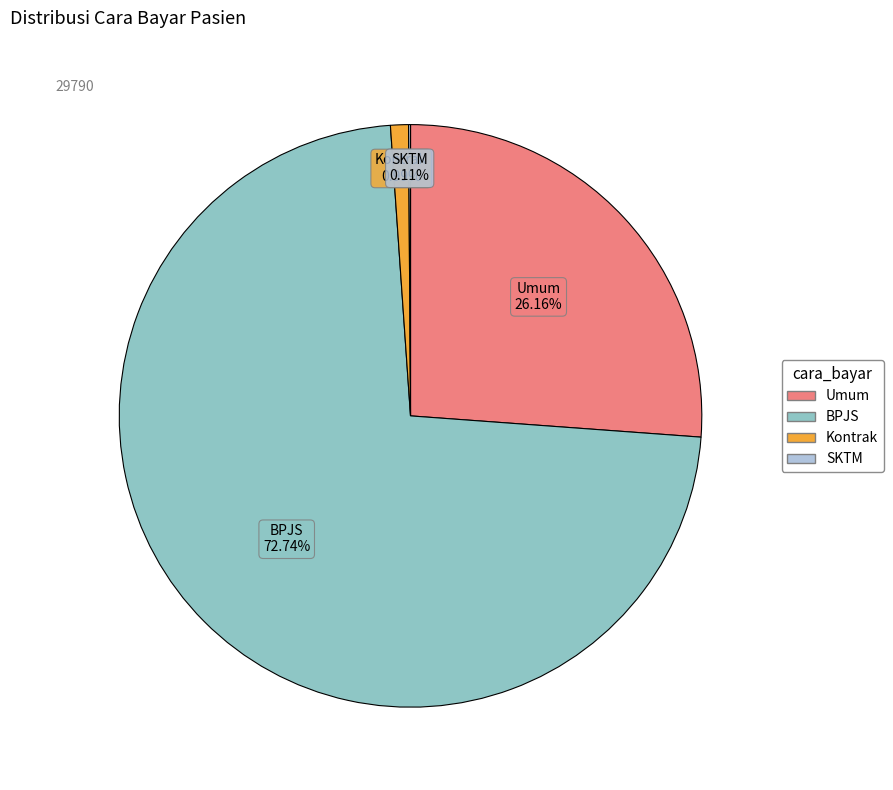

What is the majority slice?

BPJS